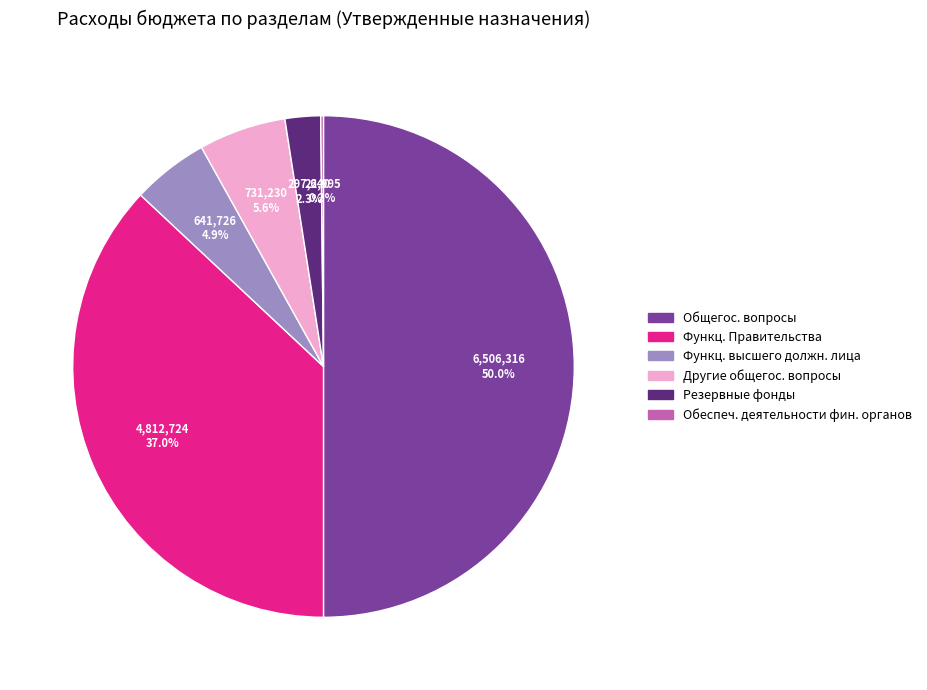

Does Функц. Правительства account for over 50% of the chart?

No